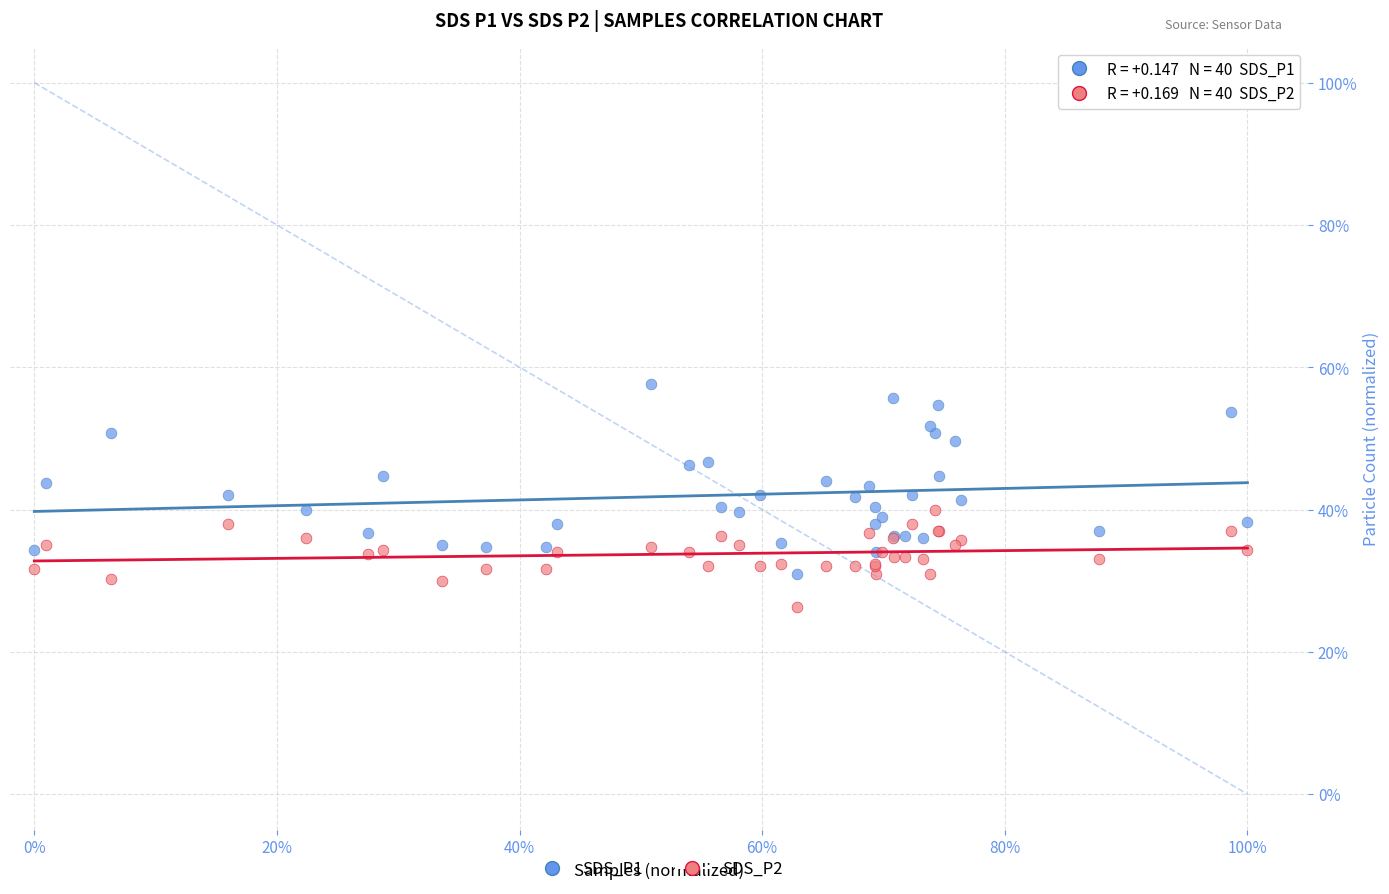

What are all the series names shown in the legend?

SDS_P1, SDS_P2